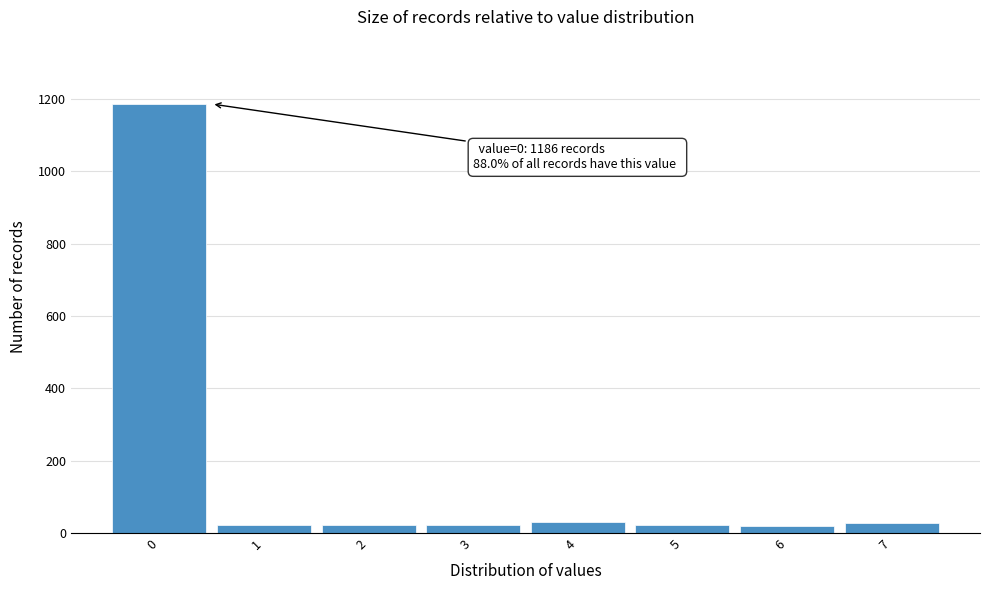

Over which range of the x-axis is the bar tallest?

-0.5 to 0.5